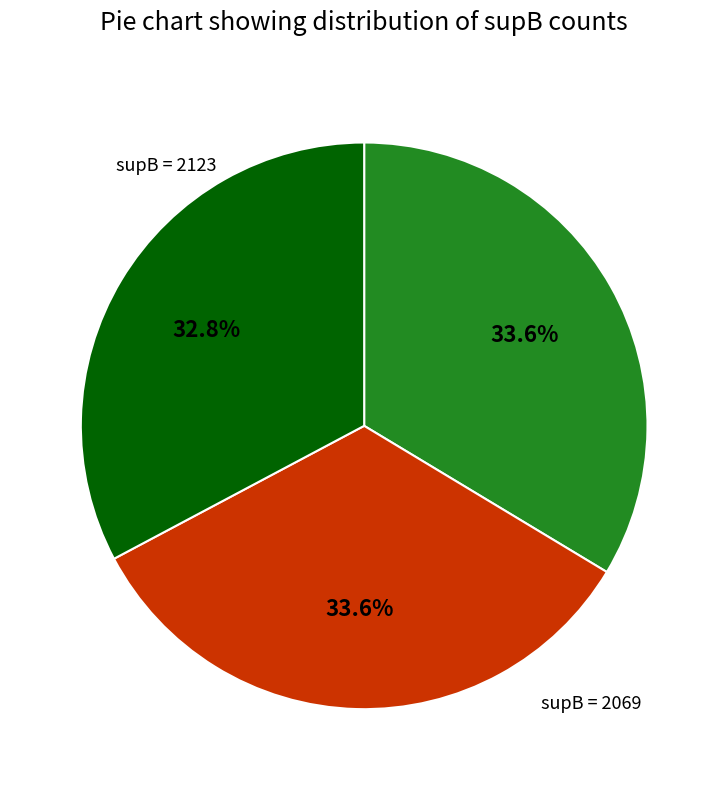

Is there any slice that represents more than half of the pie?

No